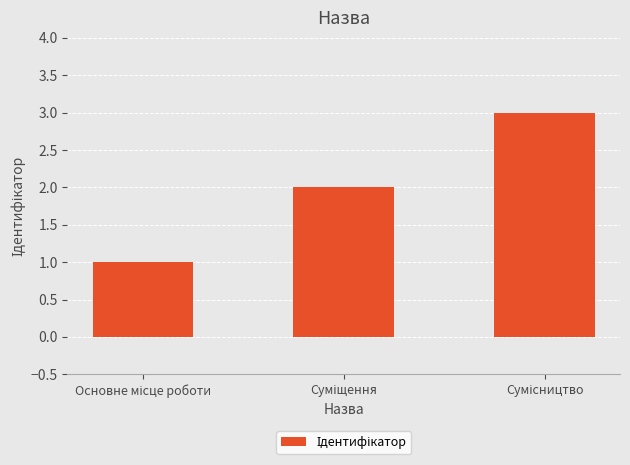

What is the sum of all values?

6